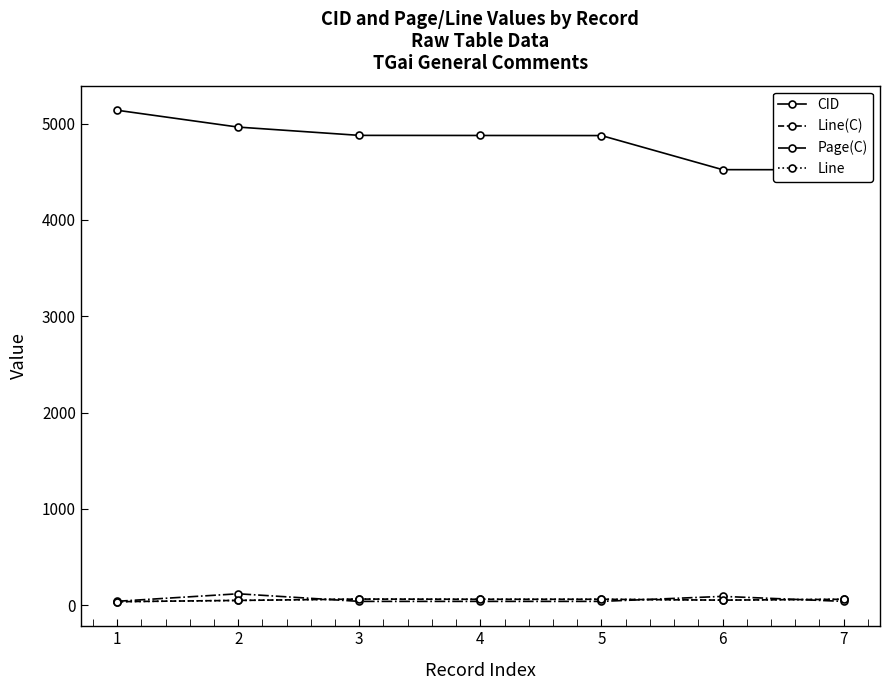

What is the sum of all CID values?

33777